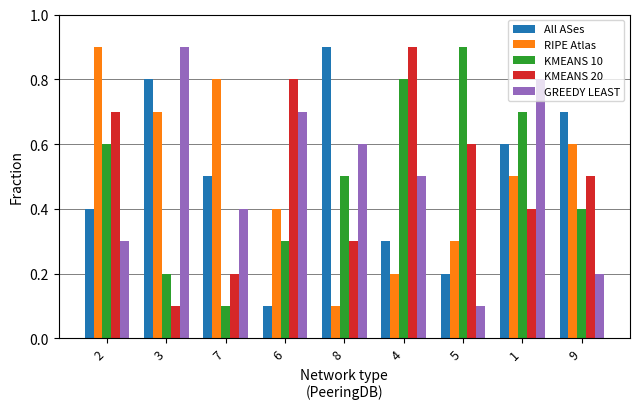

What is the total value across all series at 3?

2.7